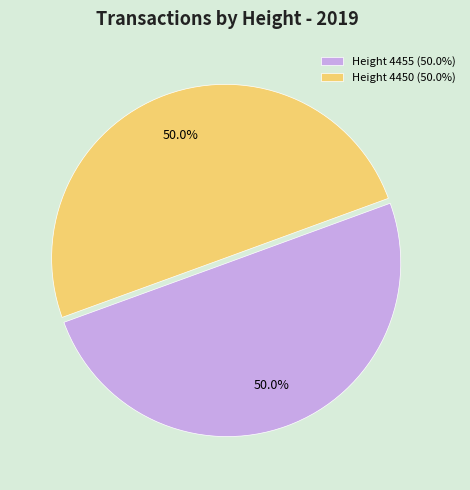

To the nearest percent, what is the combined percentage of Height 4450 and Height 4455?

100%